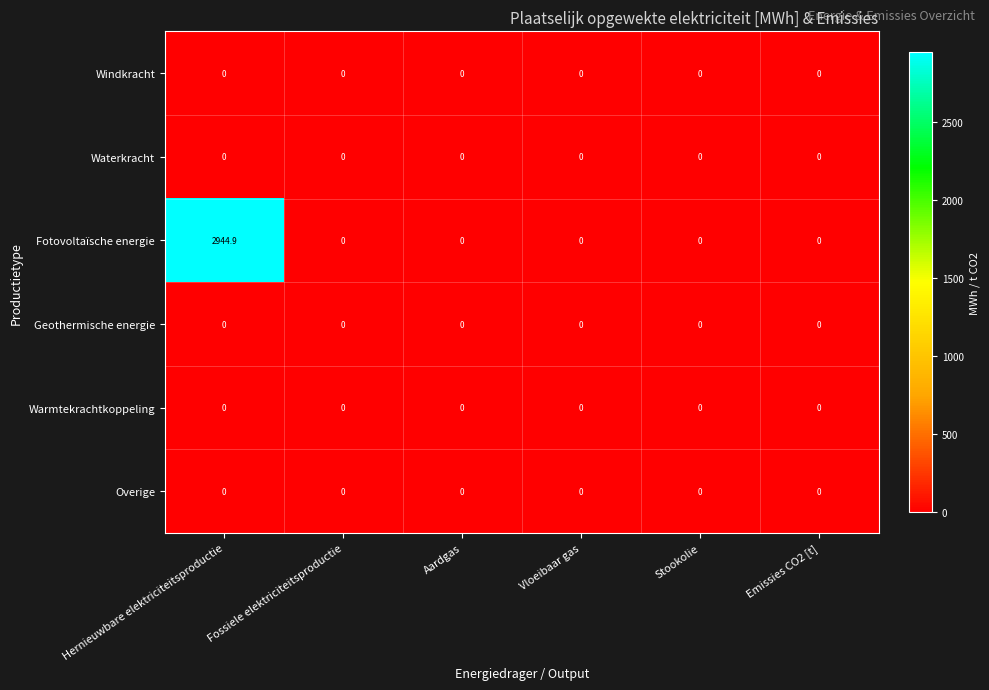

What is the spread (max minus min) of values at Hernieuwbare elektriciteitsproductie?

2944.9